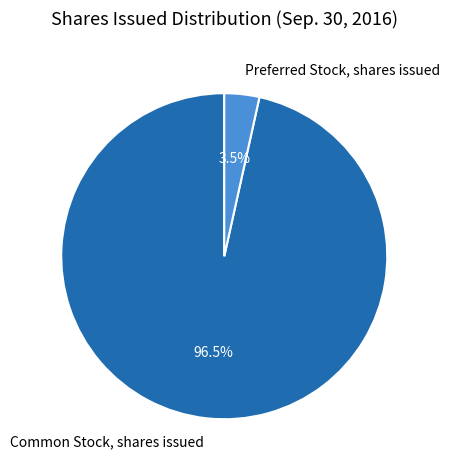

What percentage is NOT represented by Preferred Stock, shares issued?

96.5%